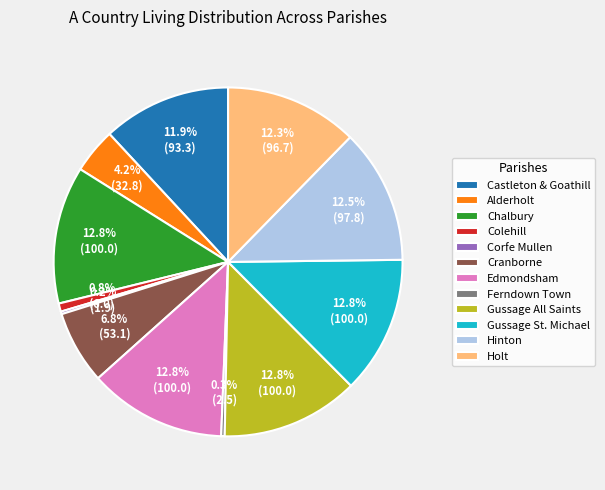

Is there a majority slice in this chart?

No